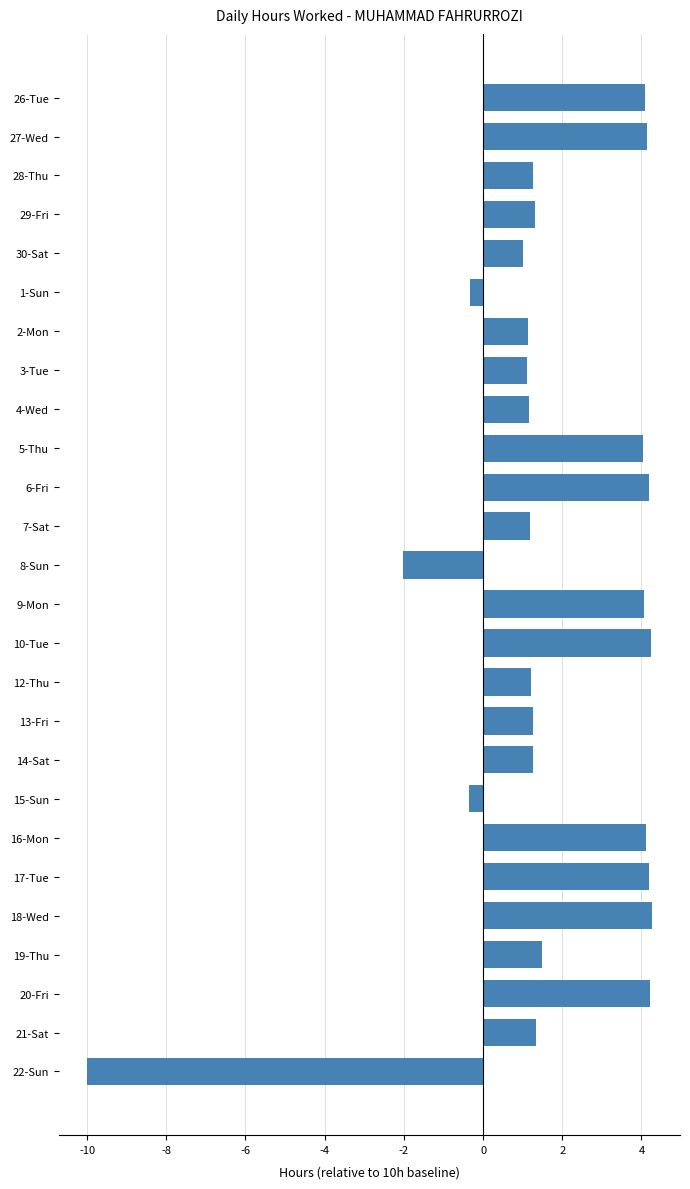

True or false: the data shows 4.3 at 18-Wed.

True